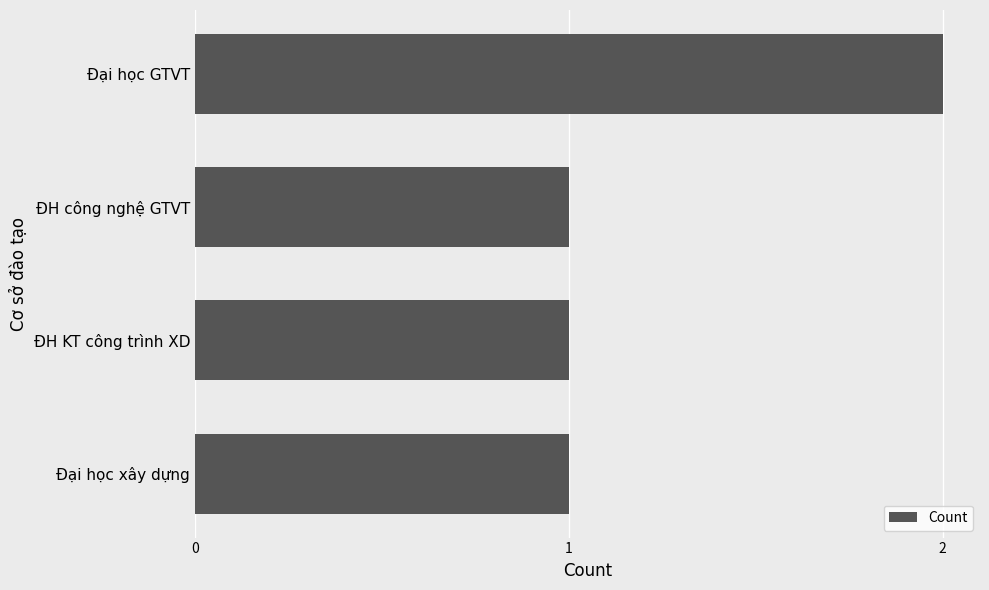

What is the minimum value shown in the chart?

1